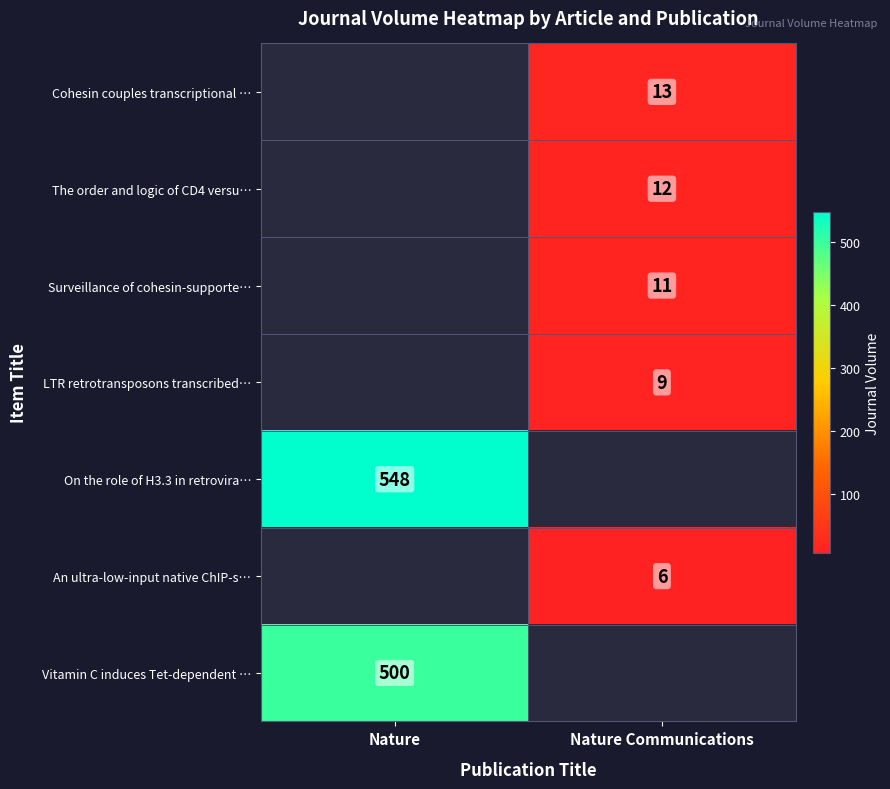

Between Nature Communications and Nature, which is larger?

Nature